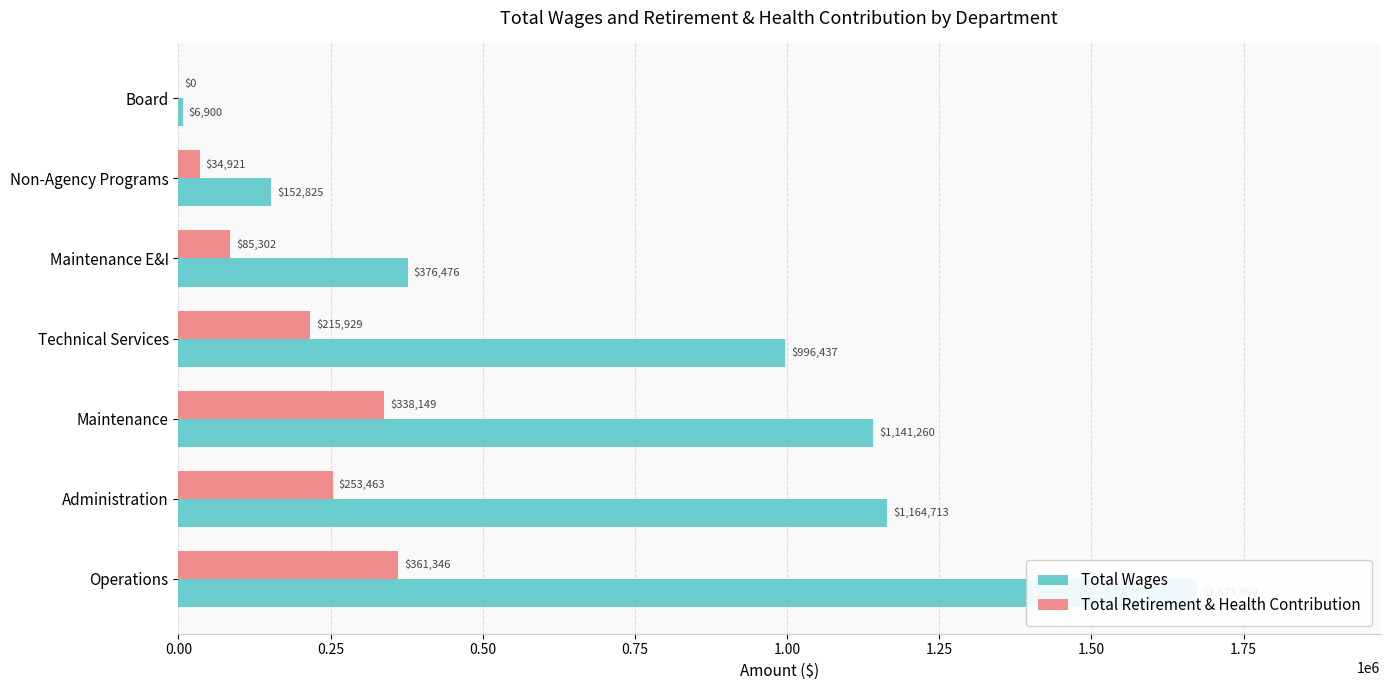

Is it true that Total Retirement & Health Contribution equals 461528 at Maintenance?

False